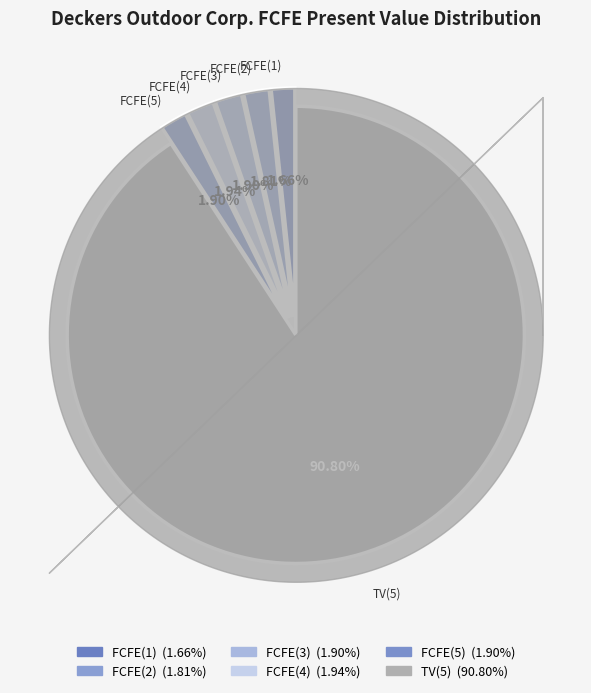

How many segments does this pie chart have?

6